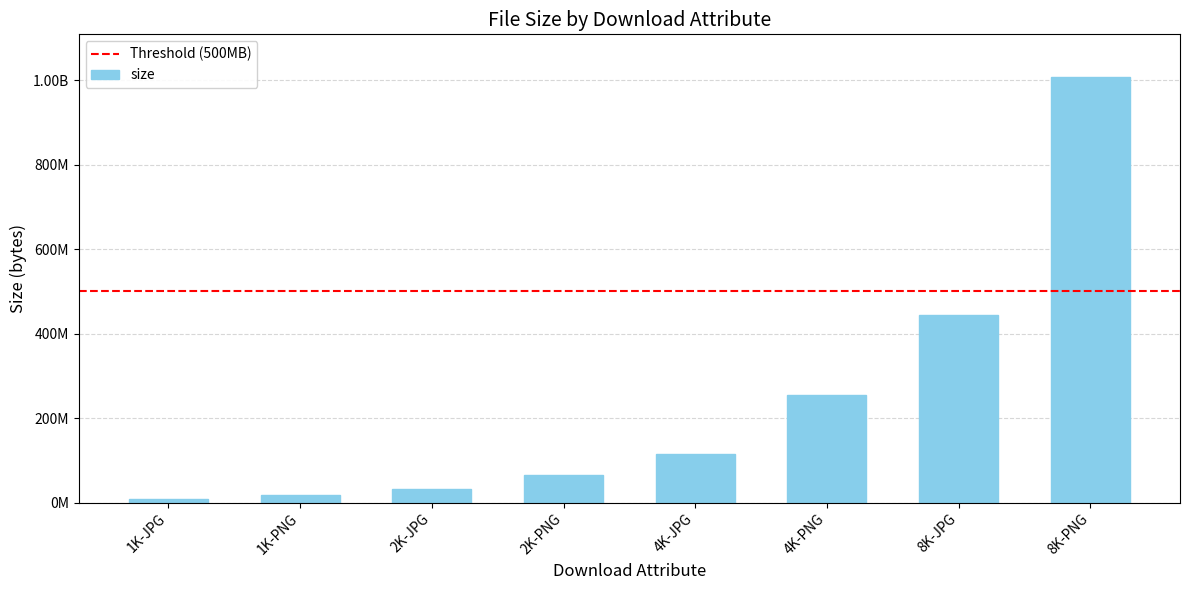

Where is the data nearest to the value 508534431?

8K-JPG